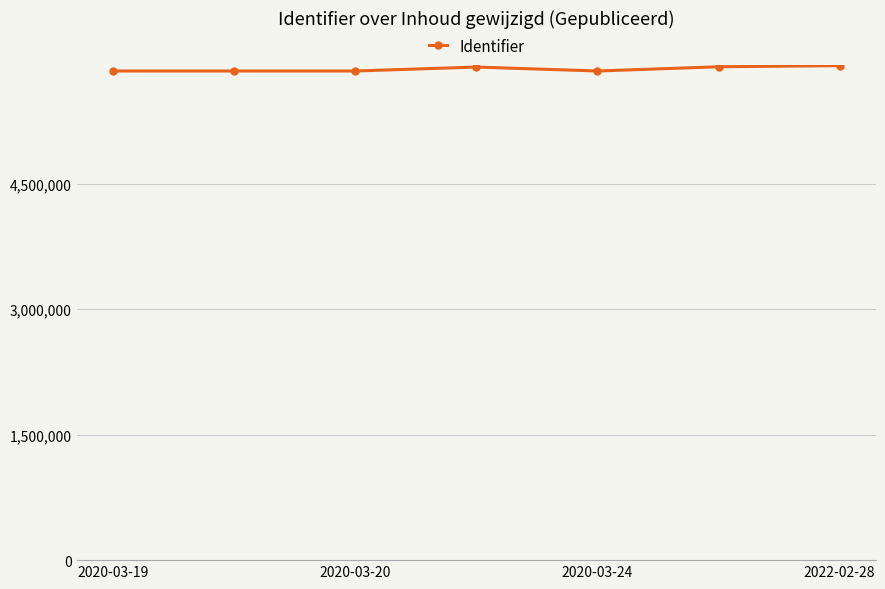

What is the greatest value displayed?

5913977